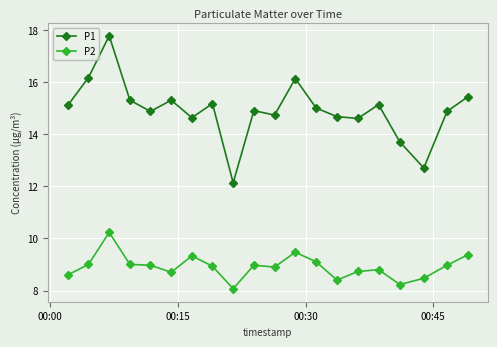

True or false: P1 and P2 cross at least once.

False